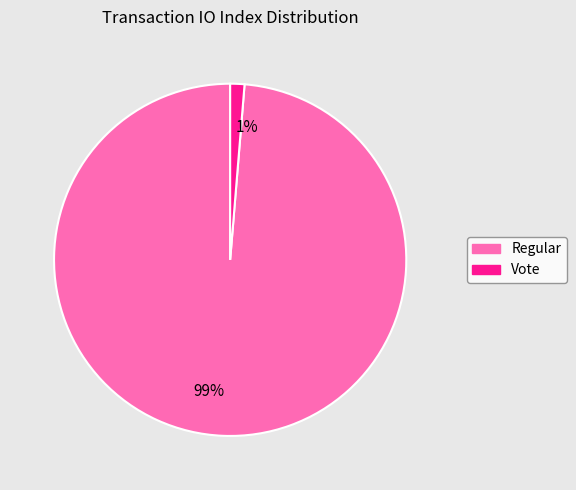

Rank the categories by value from highest to lowest.

99%, 1%